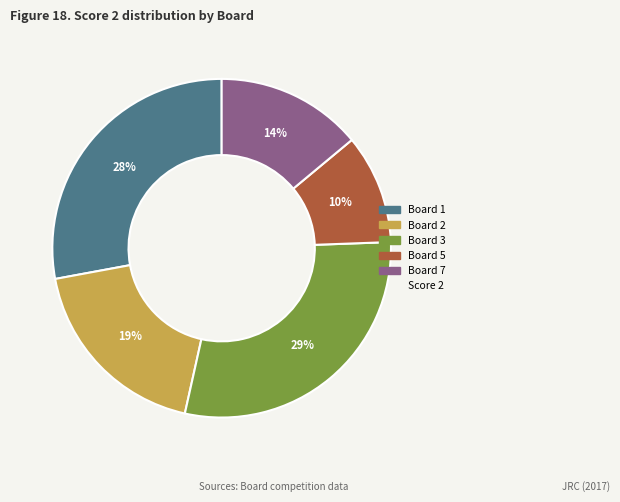

How many slices are in this pie chart?

5